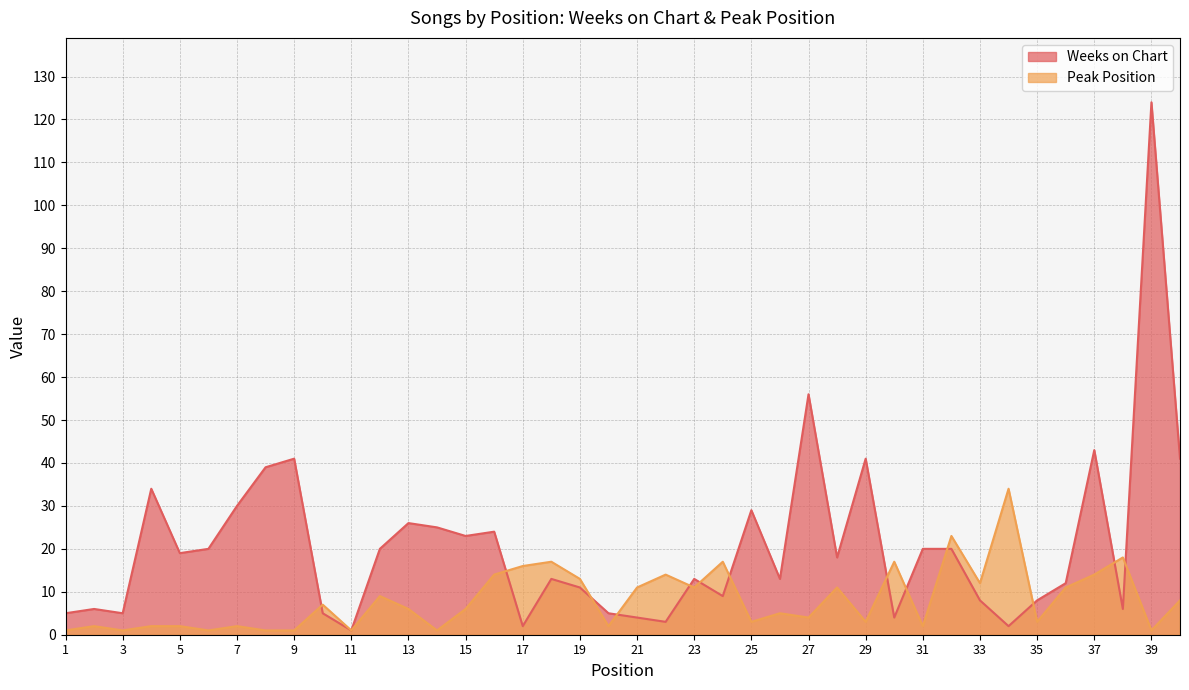

At which category does Weeks on Chart reach its first local peak?

2